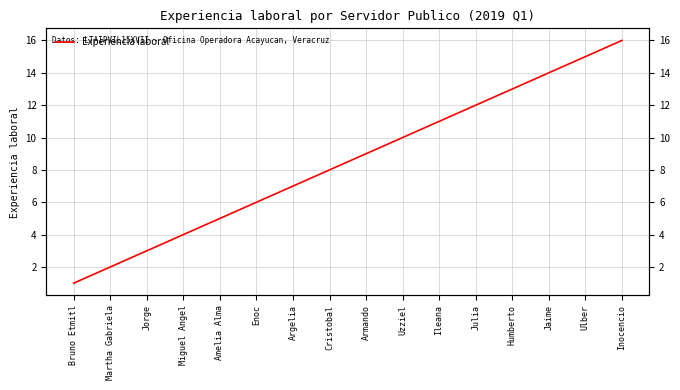

True or false: the data shows 4 at Miguel Angel.

True